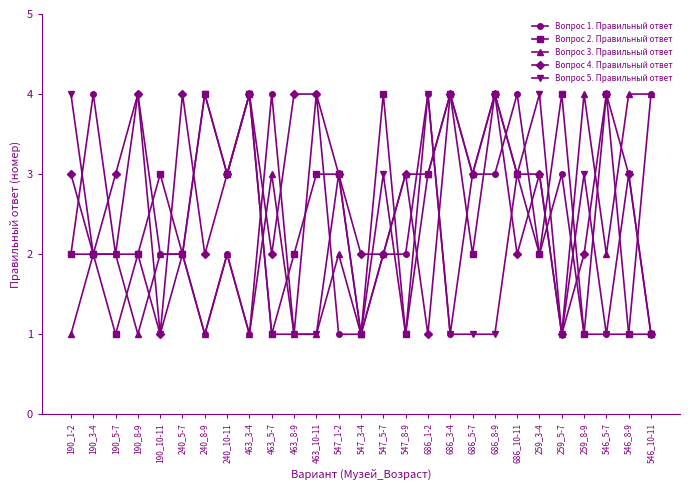

What is the total value across all series at 240_5-7?

12